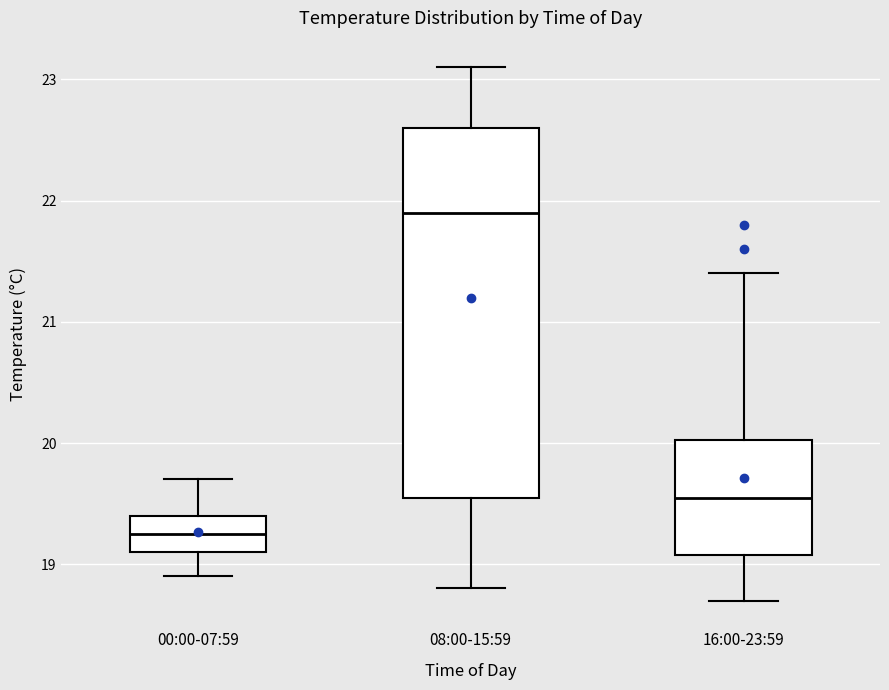

Where does the lower whisker of the box for 16:00-23:59 end on the y-axis? The values are not printed on the chart, so give them approximately, as read against the axis.

18.7